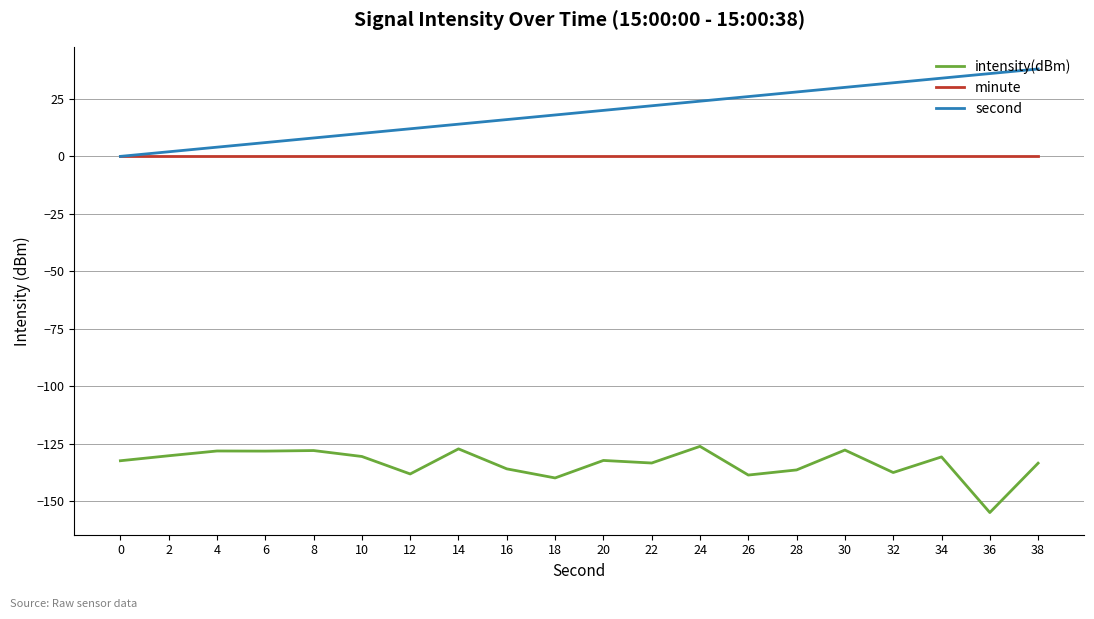

Is the value of minute at 12 greater than the value of intensity(dBm) at 10?

Yes